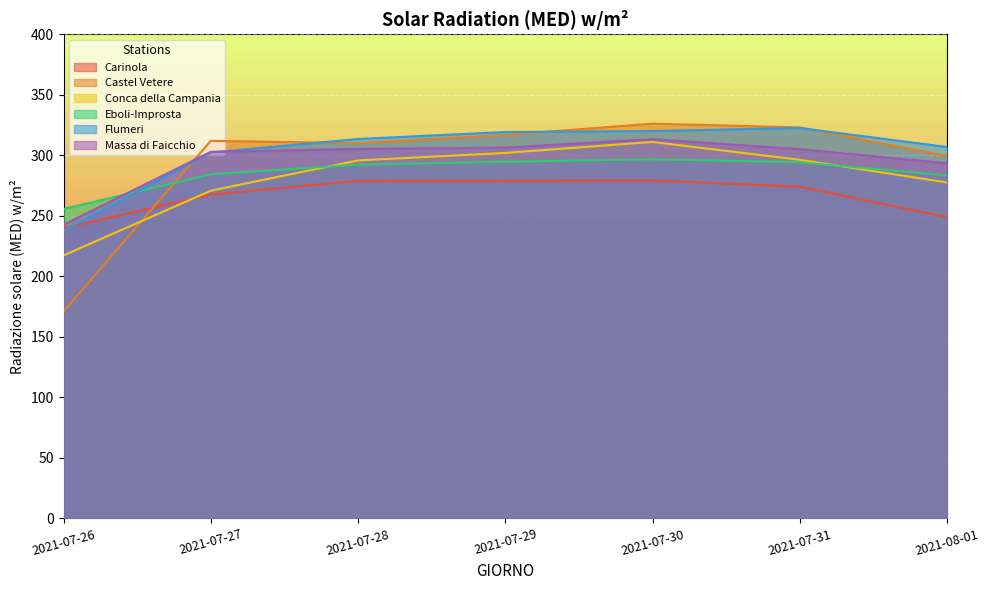

True or false: Eboli-Improsta and Castel Vetere cross at least once.

True